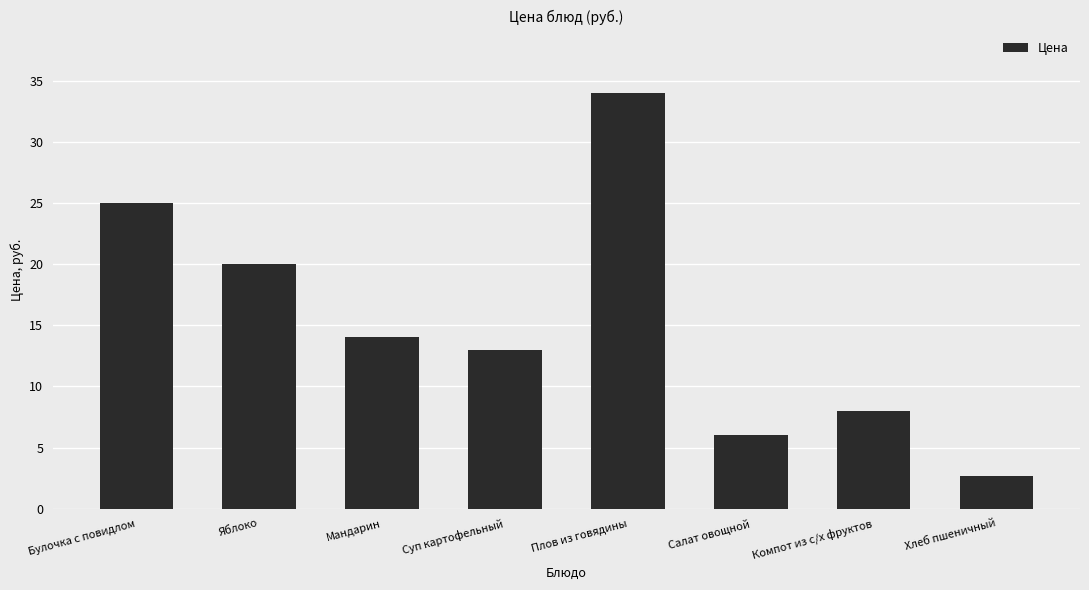

The value at Суп картофельный is 6.3. True or false?

False